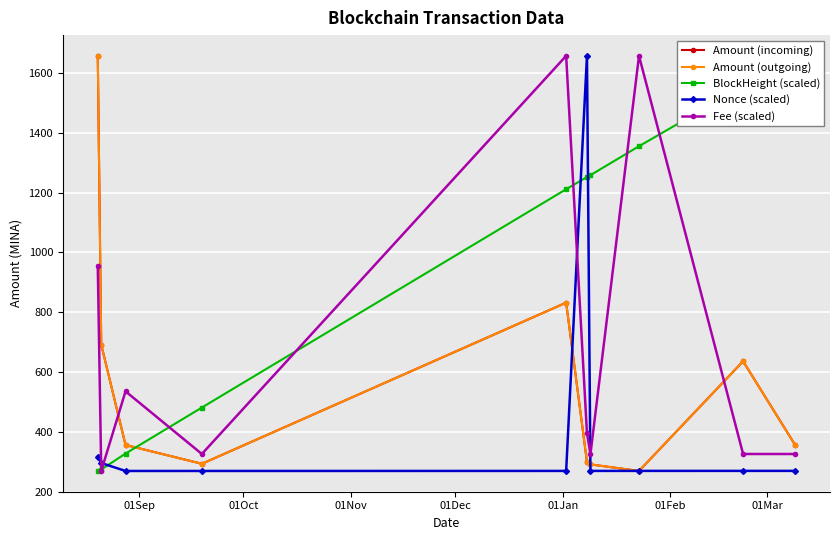

What is the lowest value of the Fee (scaled) series?

269.0